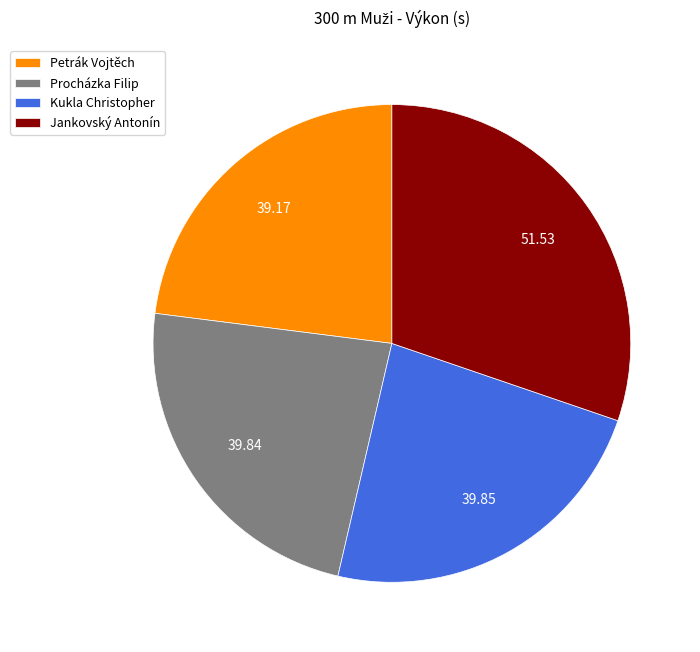

Is the sum of Petrák Vojtěch and Procházka Filip greater than half?

No